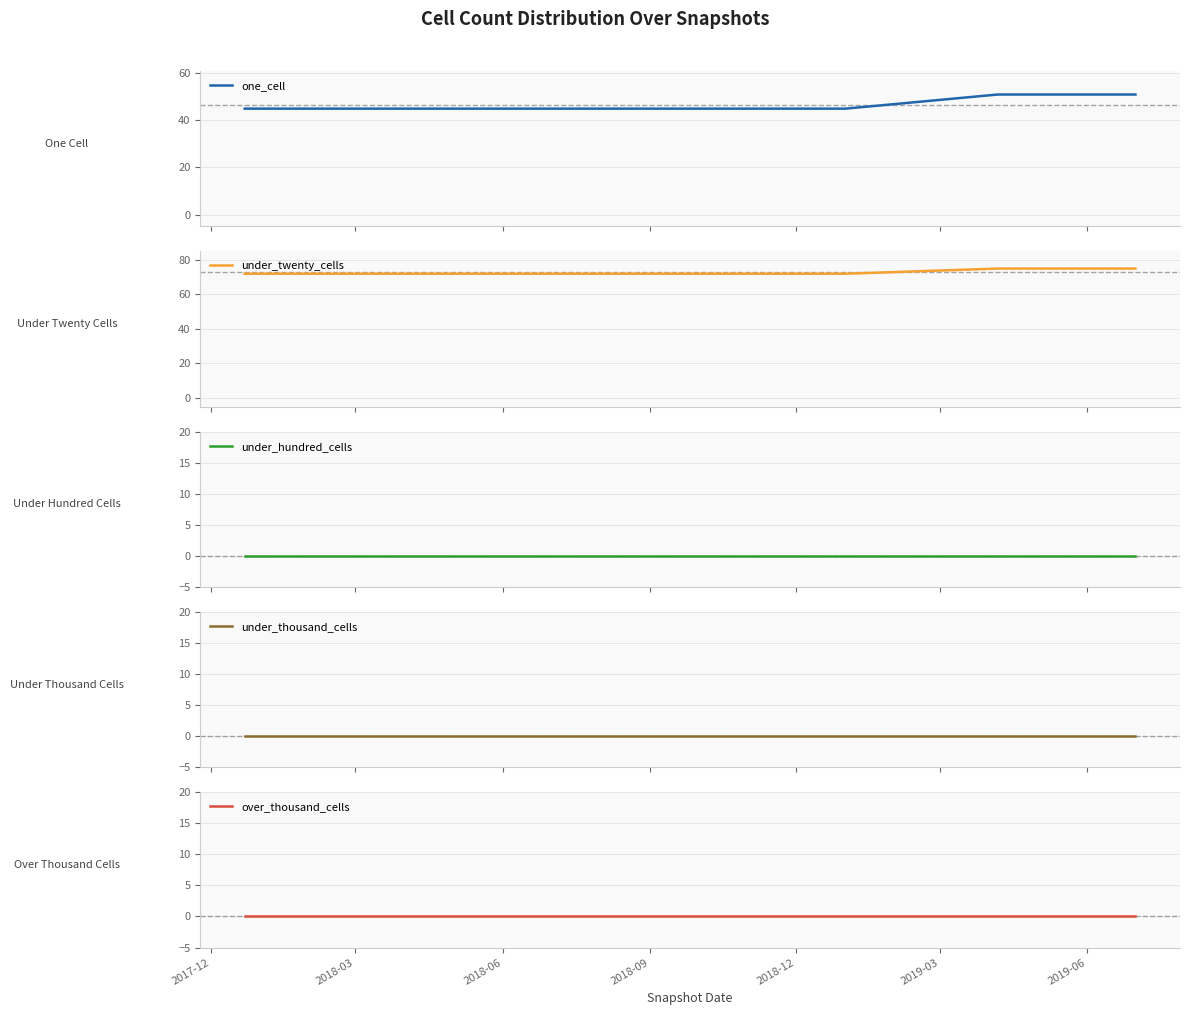

What are all the series names shown in the legend?

one_cell, under_twenty_cells, under_hundred_cells, under_thousand_cells, over_thousand_cells